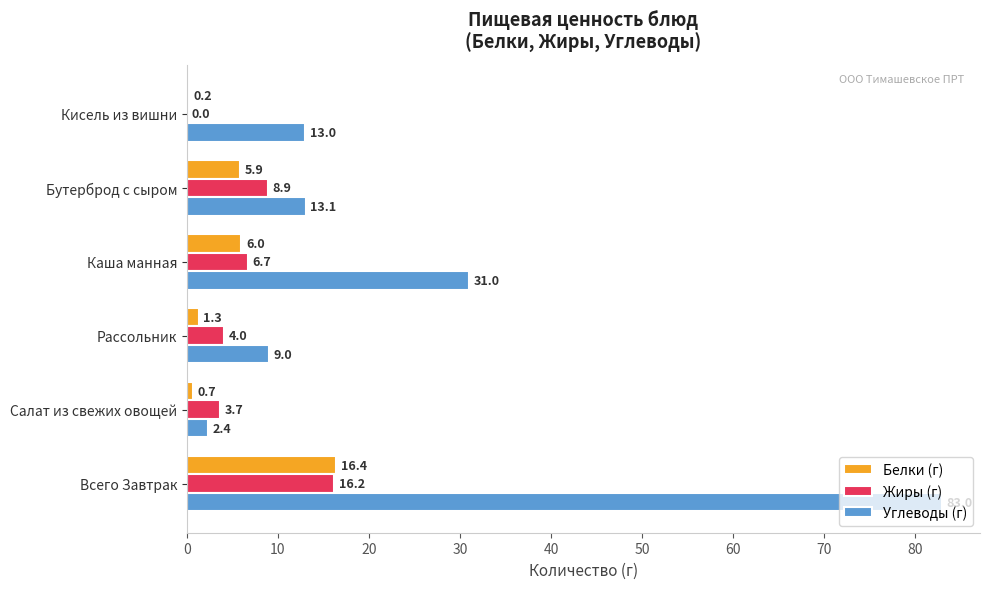

Which category has the highest value across all series?

Всего Завтрак